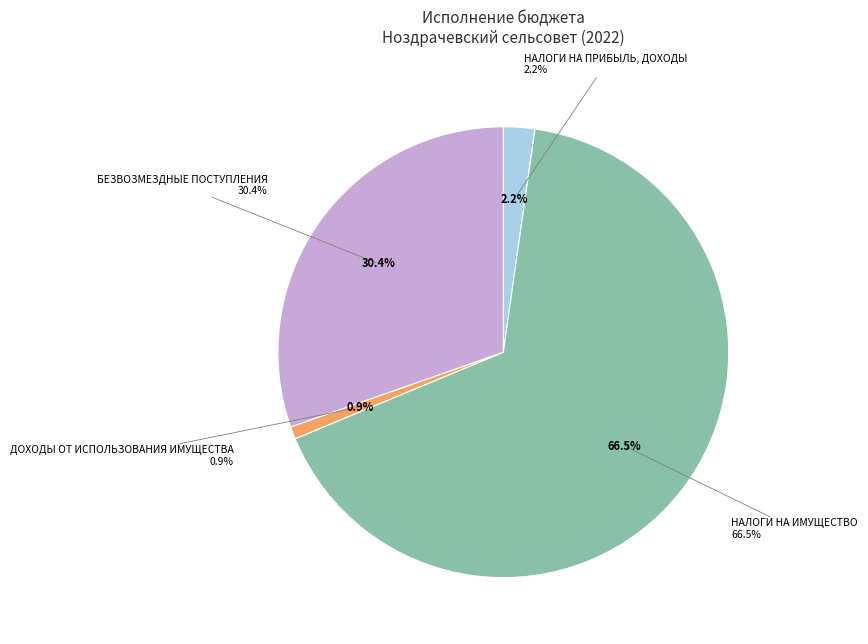

The БЕЗВОЗМЕЗДНЫЕ ПОСТУПЛЕНИЯ slice represents 30% of the pie. True or false?

True